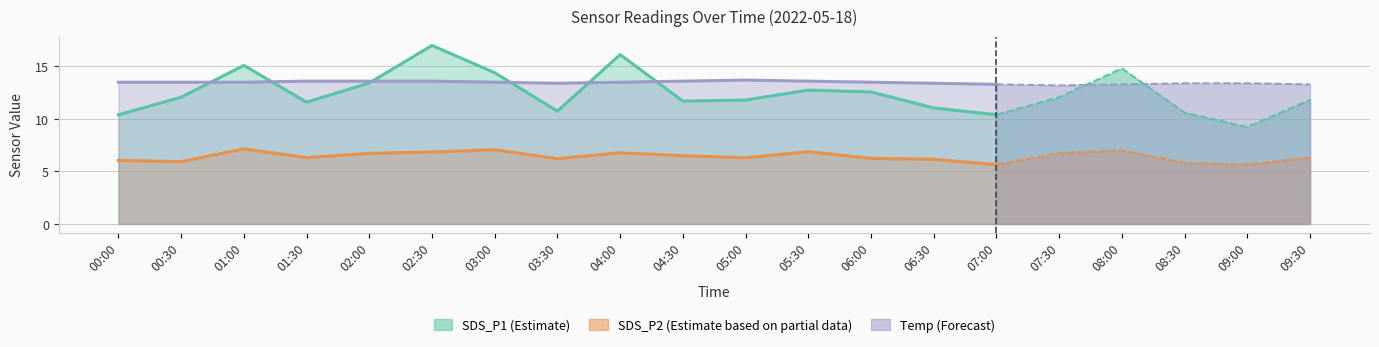

What position from the right is 06:00?

3